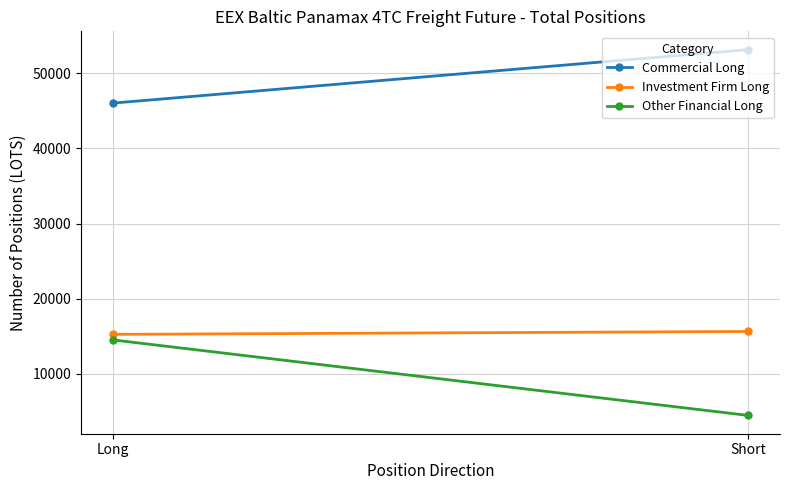

Rank the series by their maximum value, from lowest to highest.

Other Financial Long, Investment Firm Long, Commercial Long